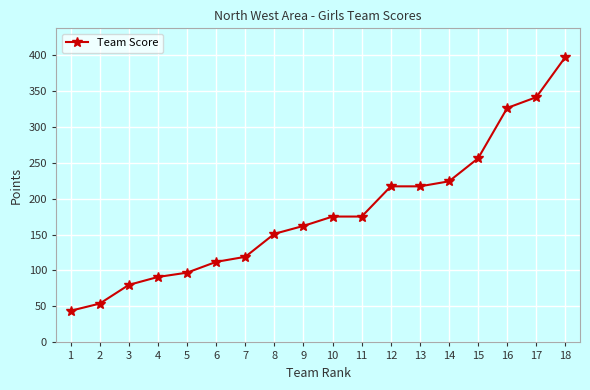

The value at 10 is 175. True or false?

True